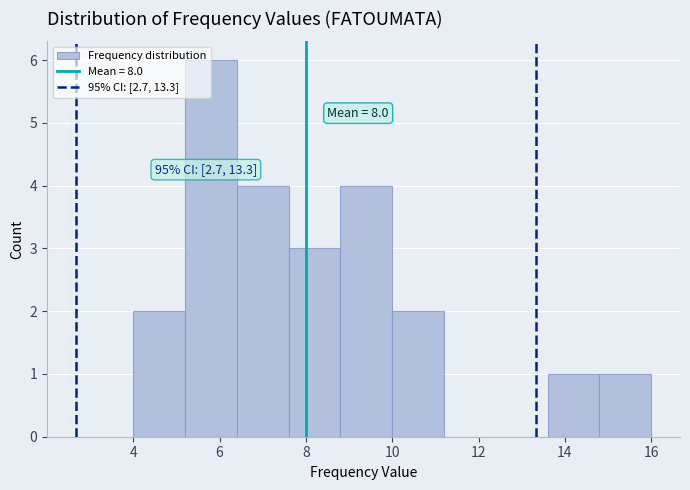

Which range on the x-axis has the tallest bar?

5.2 to 6.4